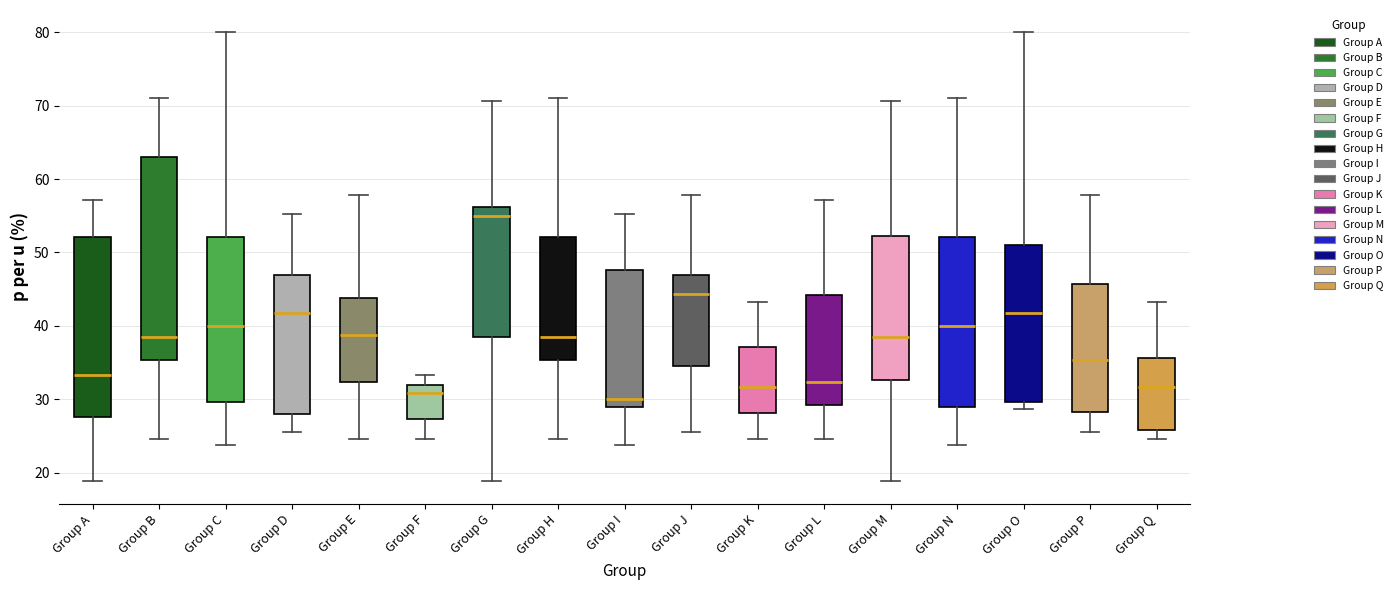

Comparing the boxes themselves (not the whiskers), which one is the tallest?

Group B